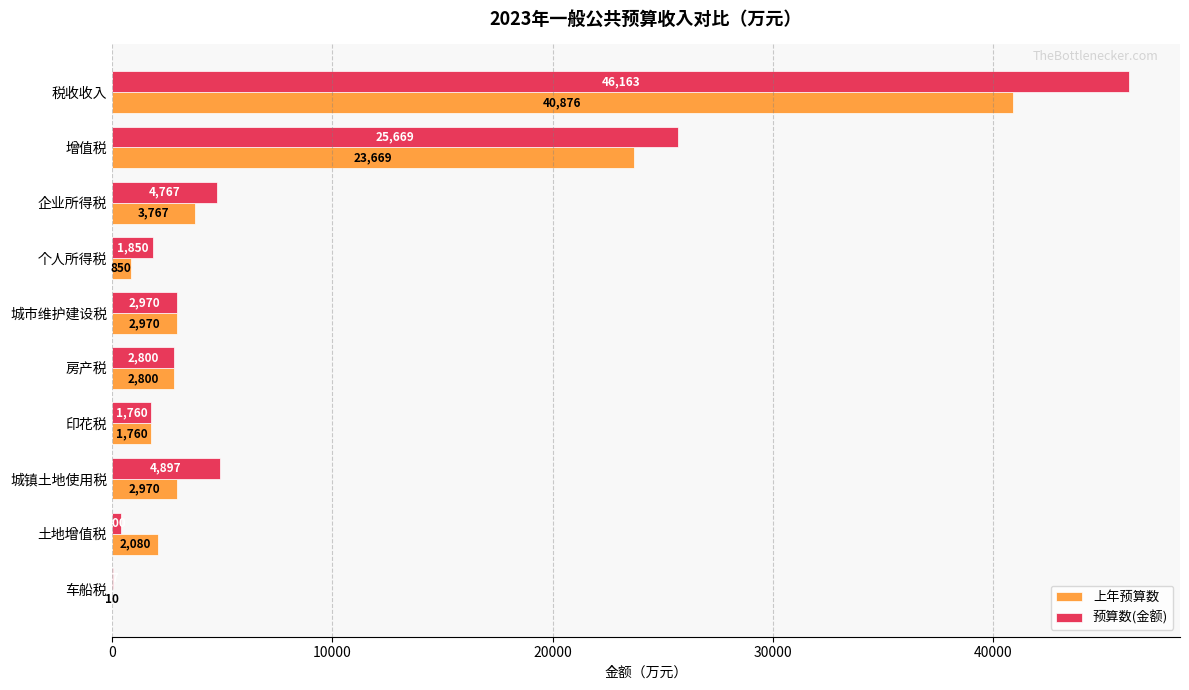

Is it true that 预算数(金额) equals 400 at 土地增值税?

True